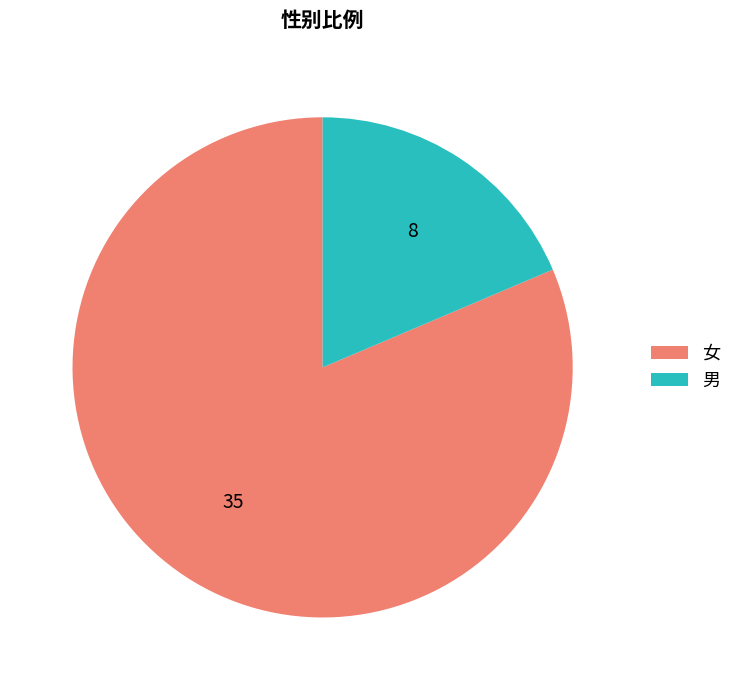

Is there any slice that represents more than half of the pie?

Yes